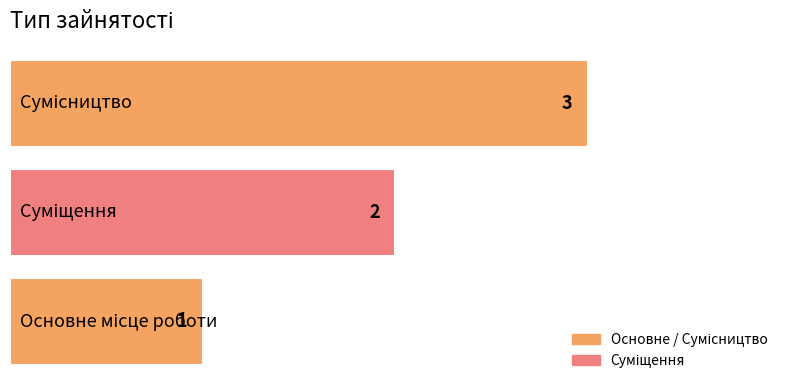

How many data points does each series have?

3